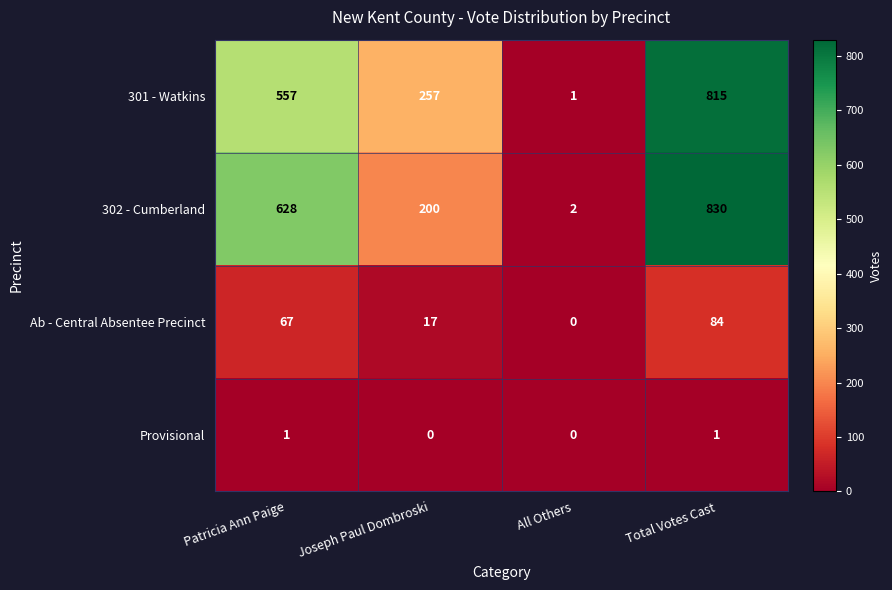

List the series in order of their peak value, highest first.

302 - Cumberland, 301 - Watkins, Ab - Central Absentee Precinct, Provisional